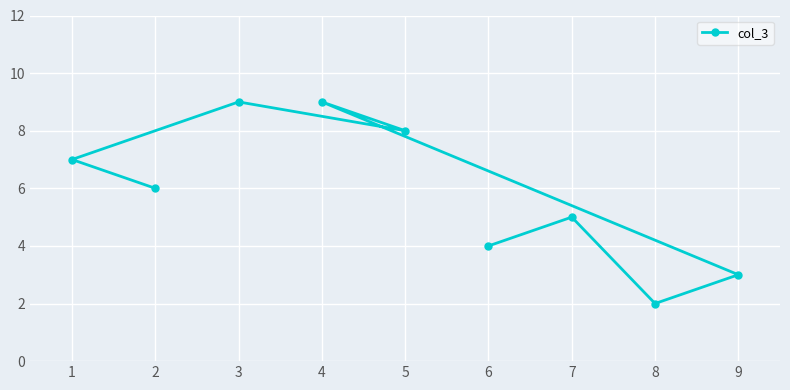

What is the change in value from 8 to 9?

+1